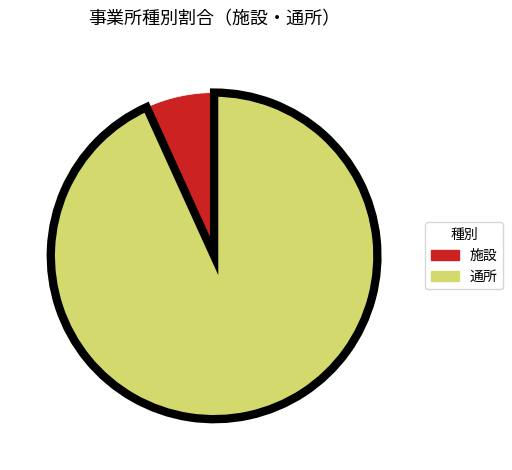

Is there a majority slice in this chart?

Yes